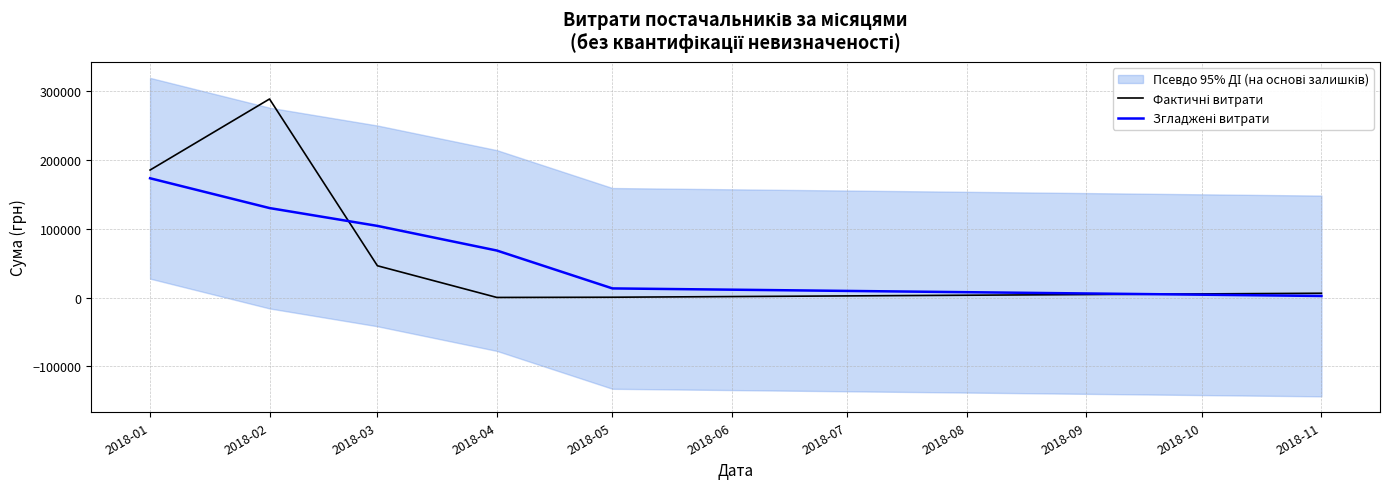

Does the chart have visible grid lines?

Yes